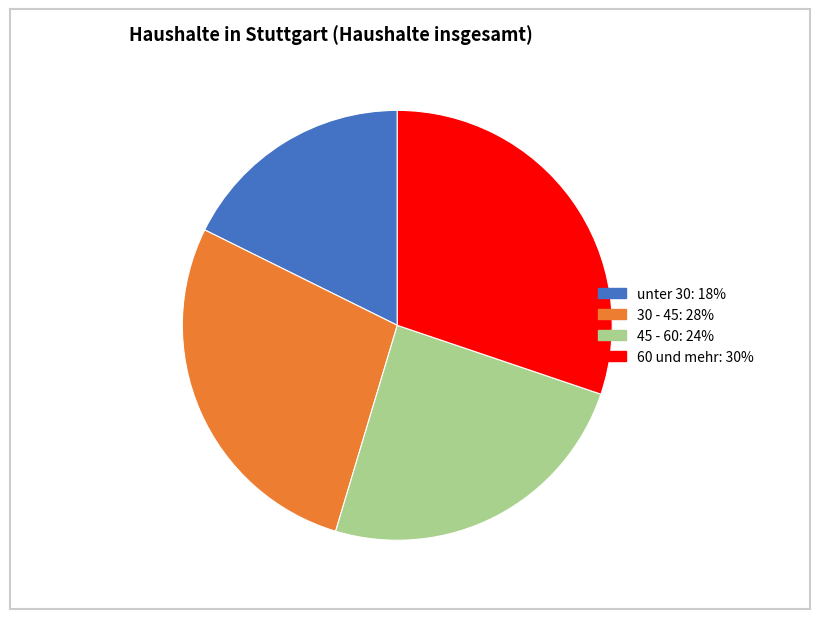

How many slices are in this pie chart?

4